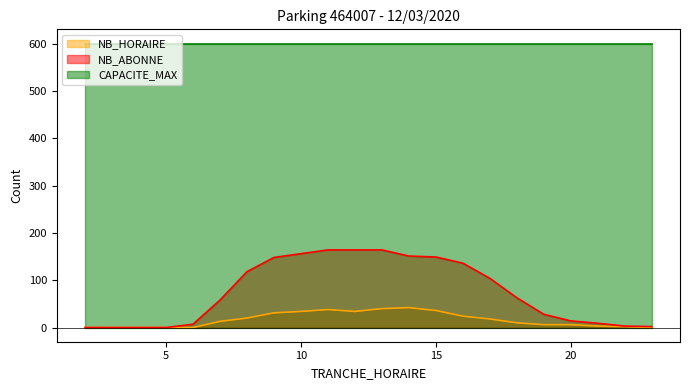

Which series changed the most between 3 and 14?

NB_ABONNE